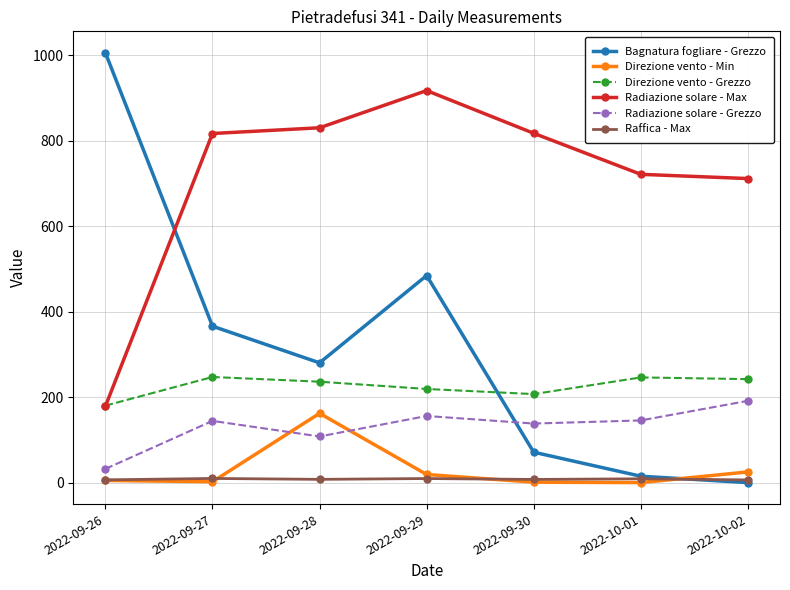

How many categories are shown in the chart?

7